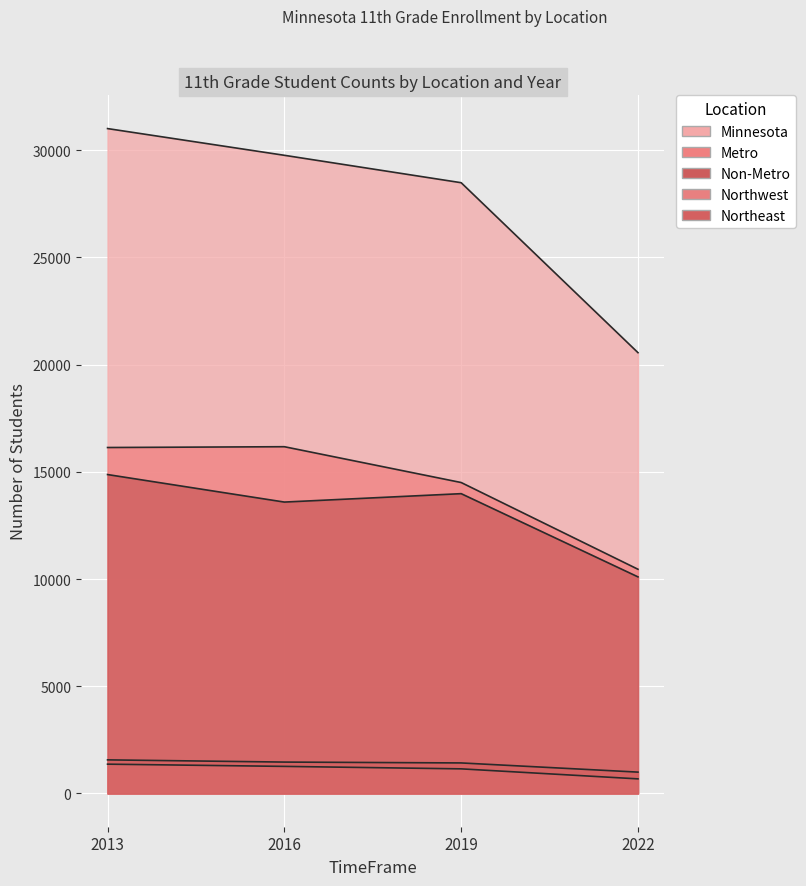

What is the total value across all series at 2013?

64936